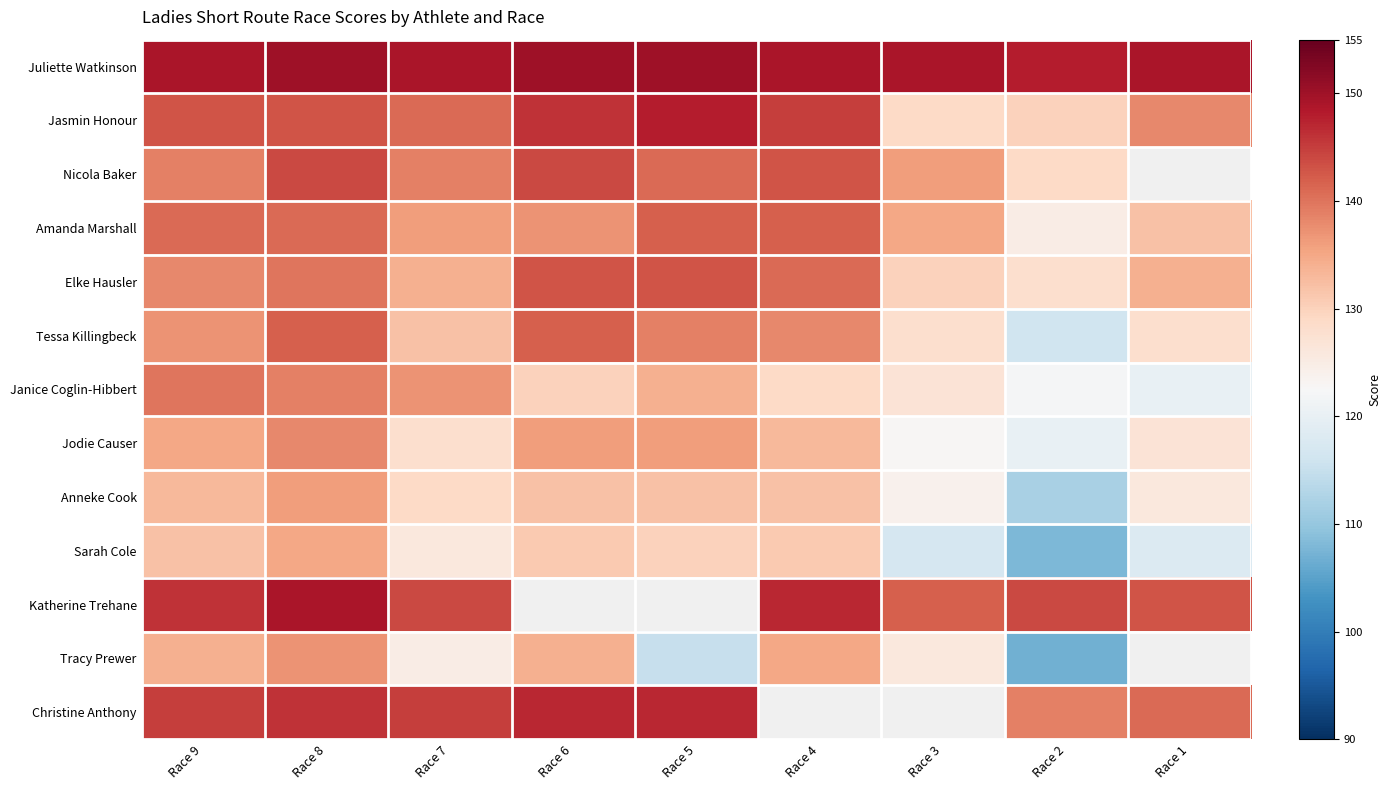

True or false: Sarah Cole has a value of 117.0 at Race 3.

True